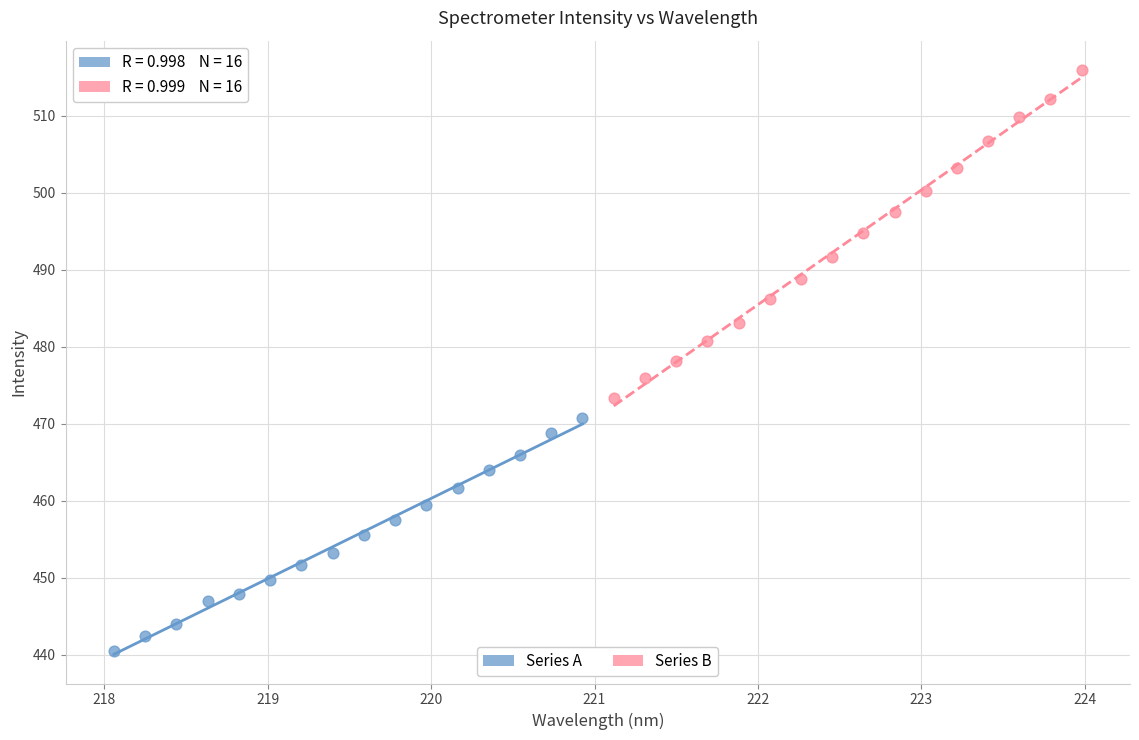

Which series reaches the minimum Y coordinate?

Series A